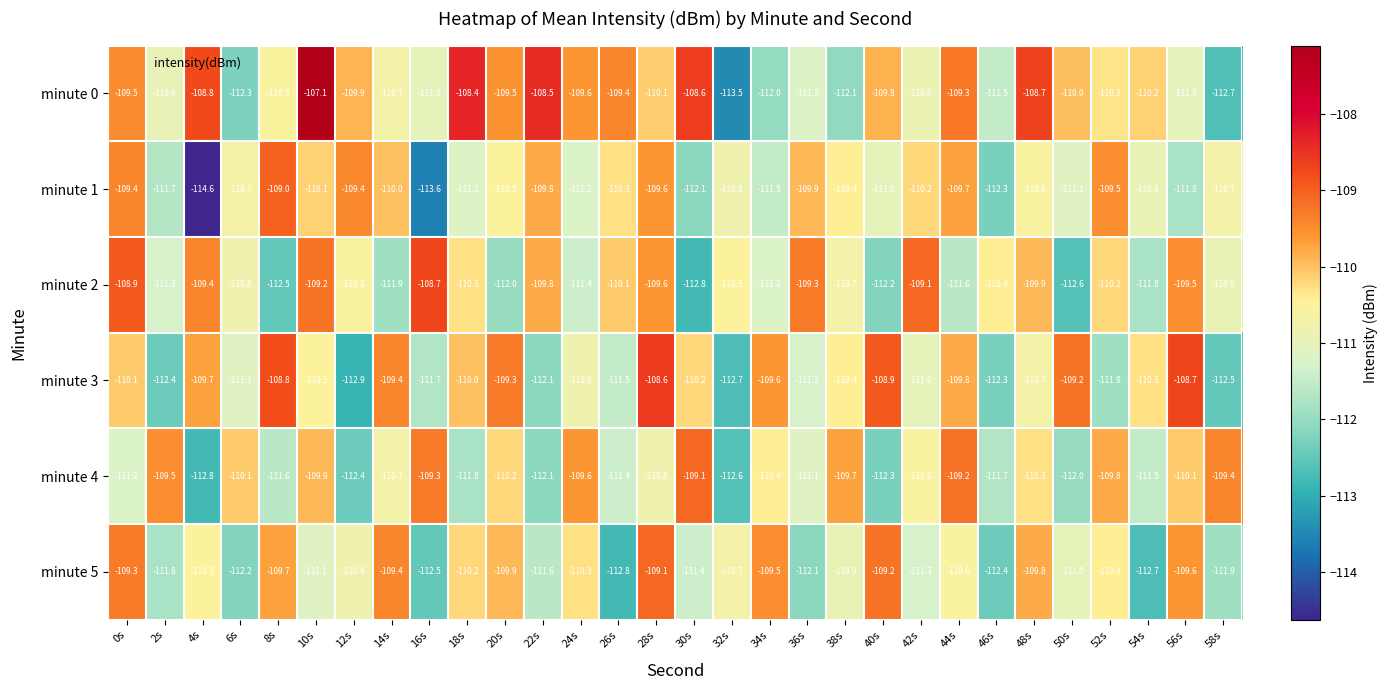

Between 40s and 56s, which series saw the biggest shift?

minute 2